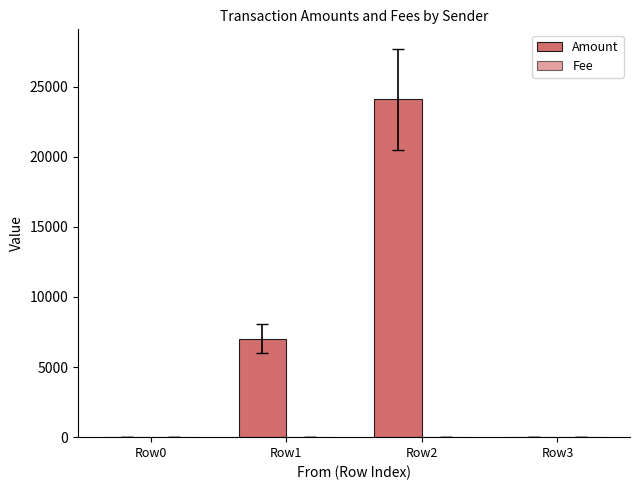

What is the sum of all Fee values?

4